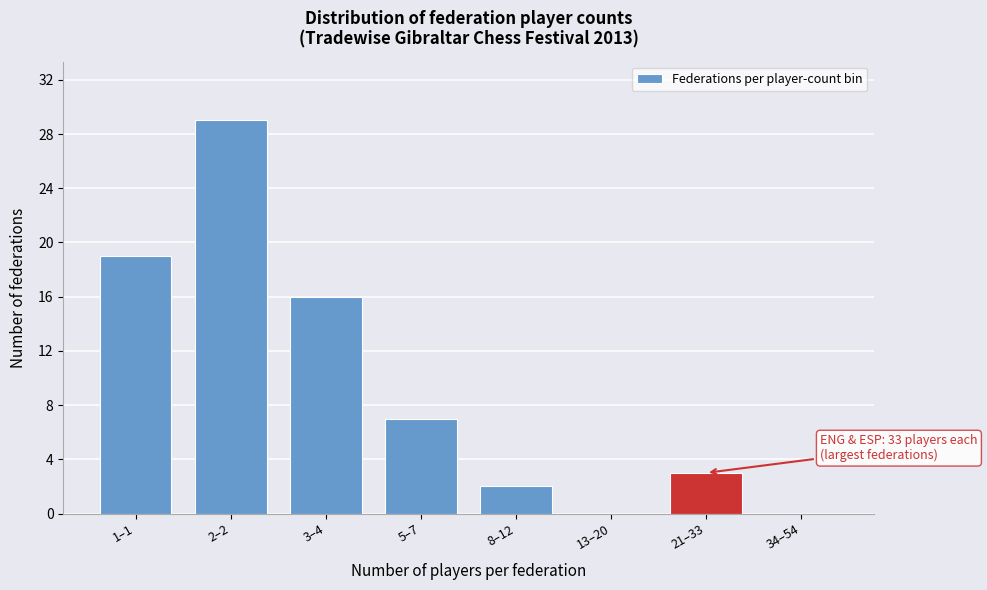

Reading right to left, list all the values displayed in this chart.

34–54=0	21–33=3	13–20=0	8–12=2	5–7=7	3–4=16	2–2=29	1–1=19